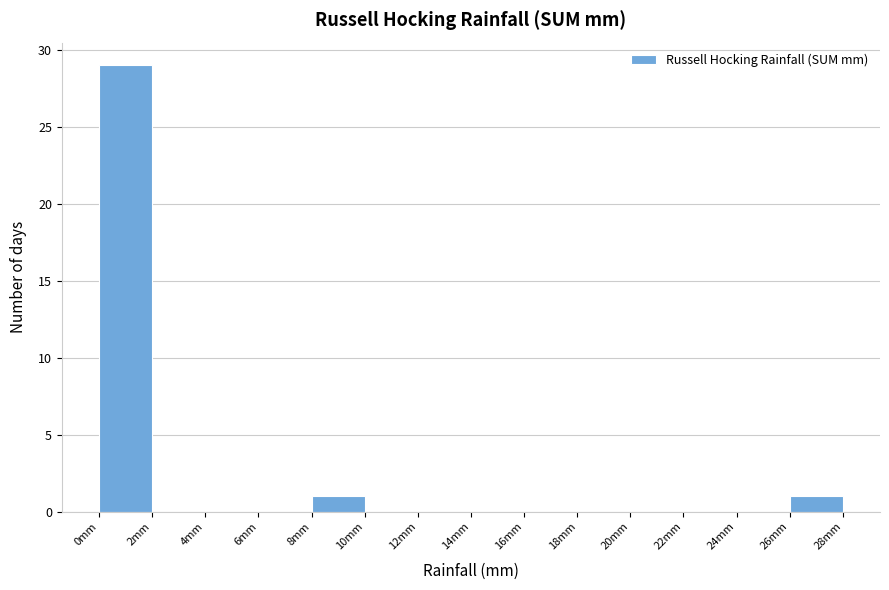

Reading left to right, transcribe this chart: for each bar, give the range it covers on the x-axis and its height. The values are not printed on the chart, so give them approximately, as read against the axis.

0 to 2: 29
2 to 4: 0
4 to 6: 0
6 to 8: 0
8 to 10: 1
10 to 12: 0
12 to 14: 0
14 to 16: 0
16 to 18: 0
18 to 20: 0
20 to 22: 0
22 to 24: 0
24 to 26: 0
26 to 28: 1